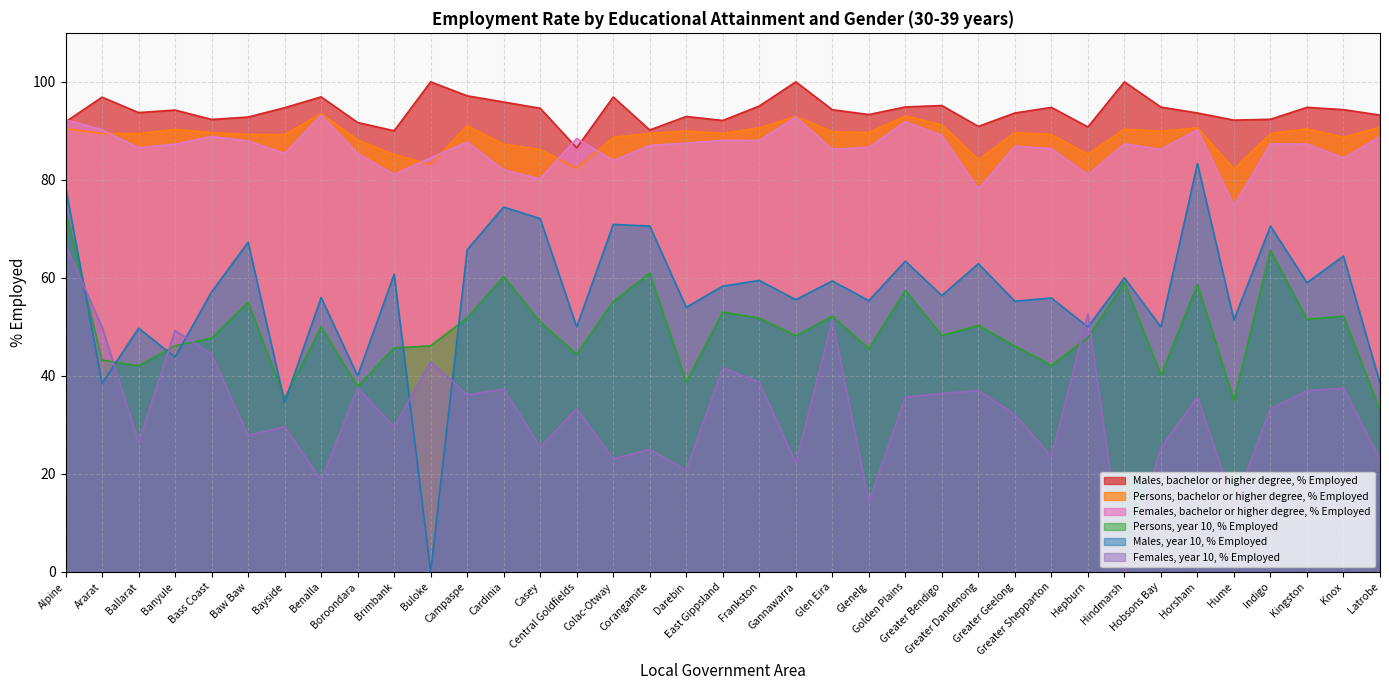

How many distinct data groups are displayed?

6